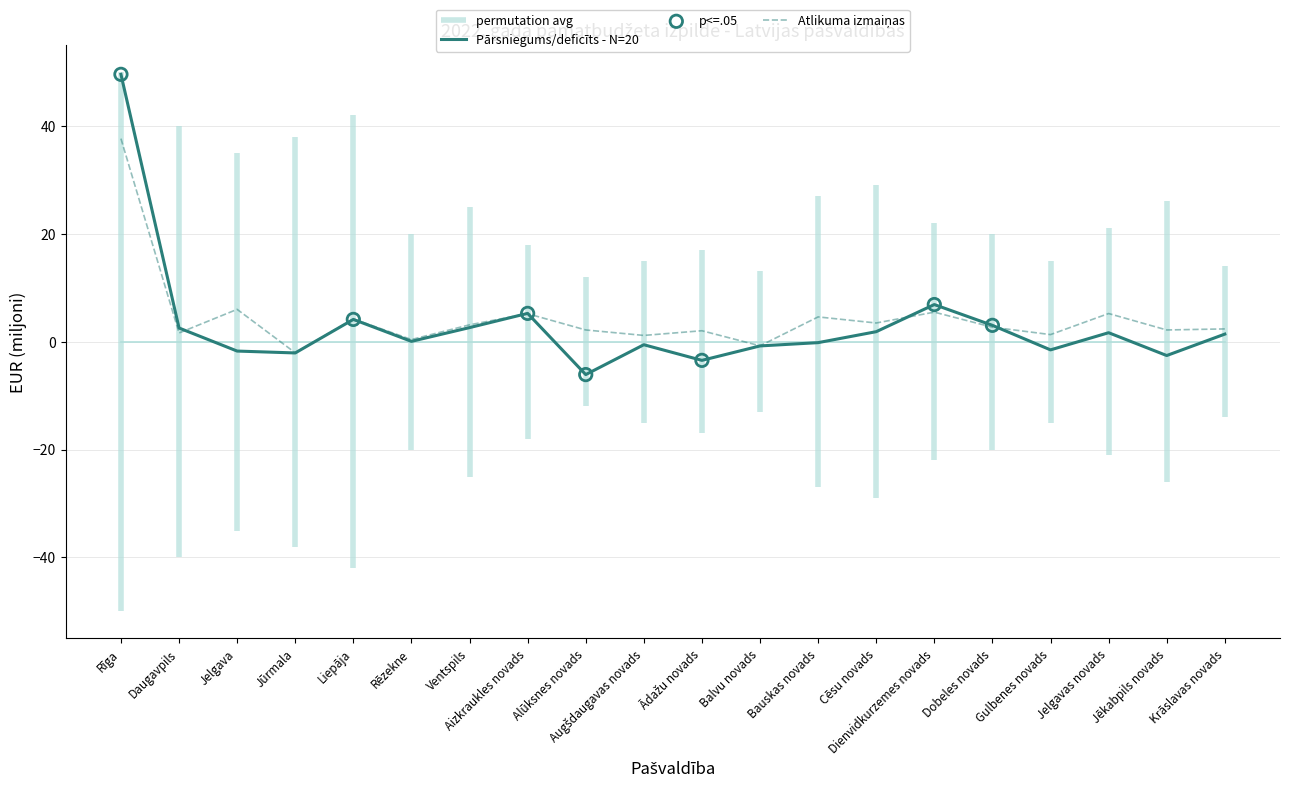

Which series contains the lowest Y value?

Pārsniegums/deficīts izpilde